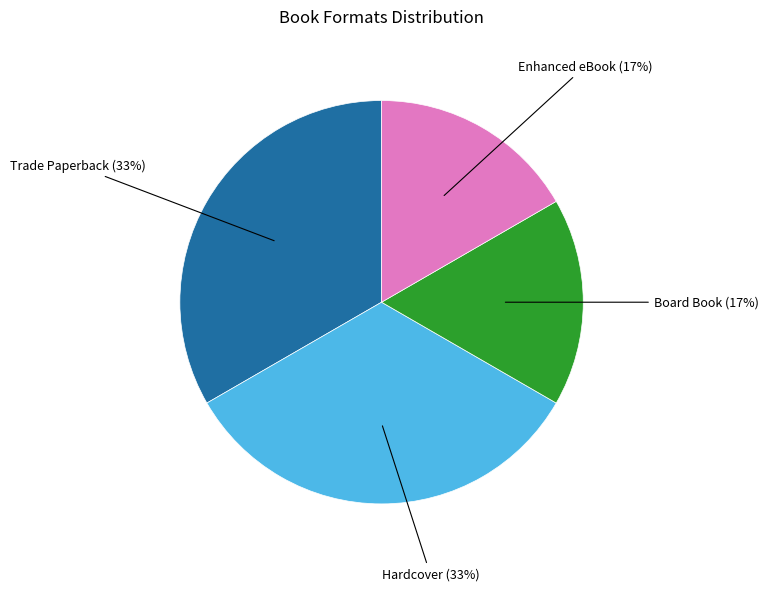

Count the number of slices in the pie.

4